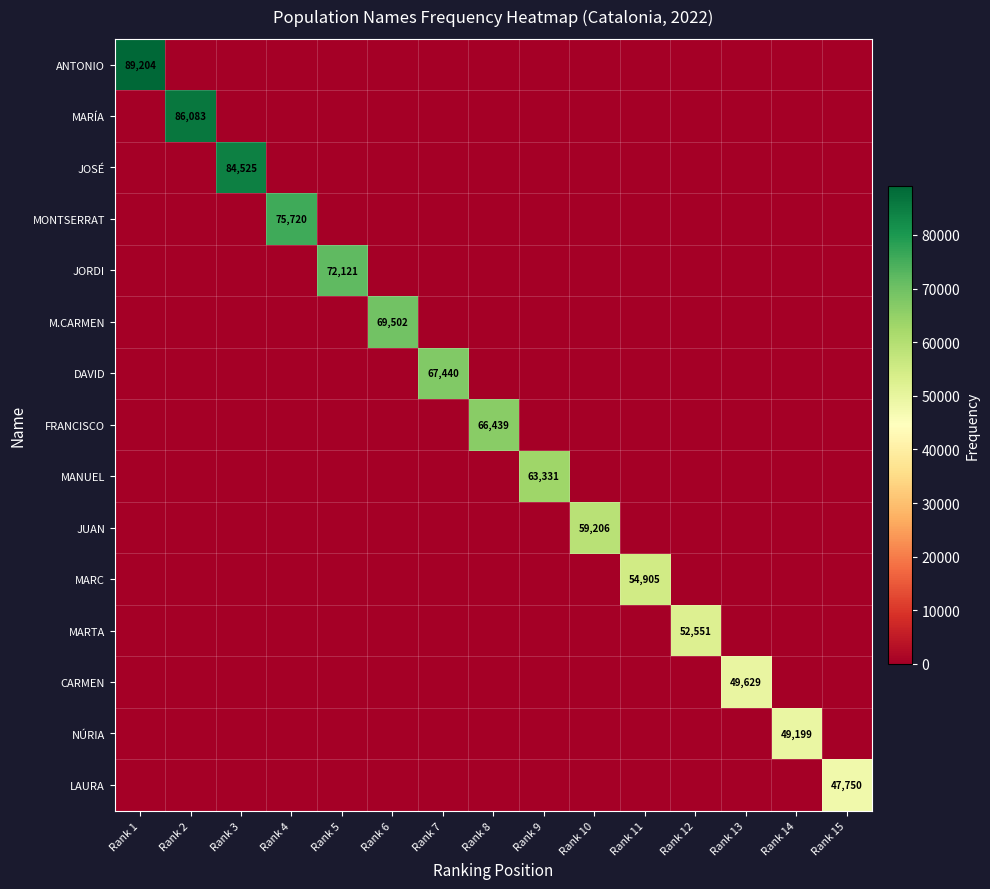

Is it true that JORDI equals 108231 at Rank 5?

False